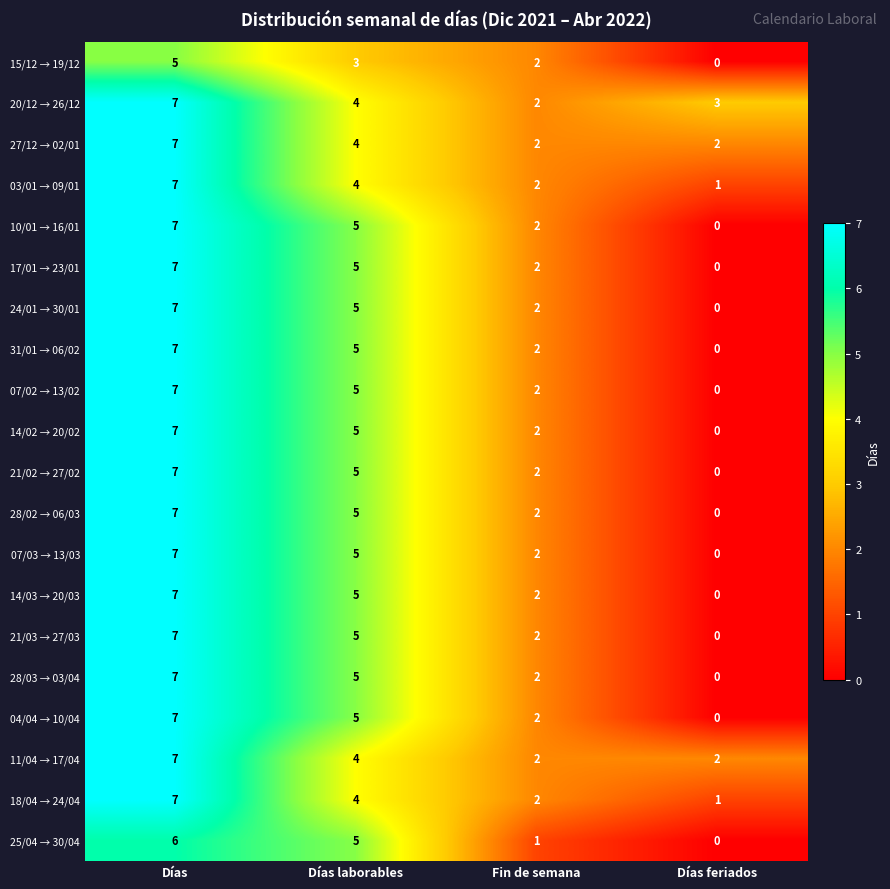

At which category is the sum across all series the highest?

Días